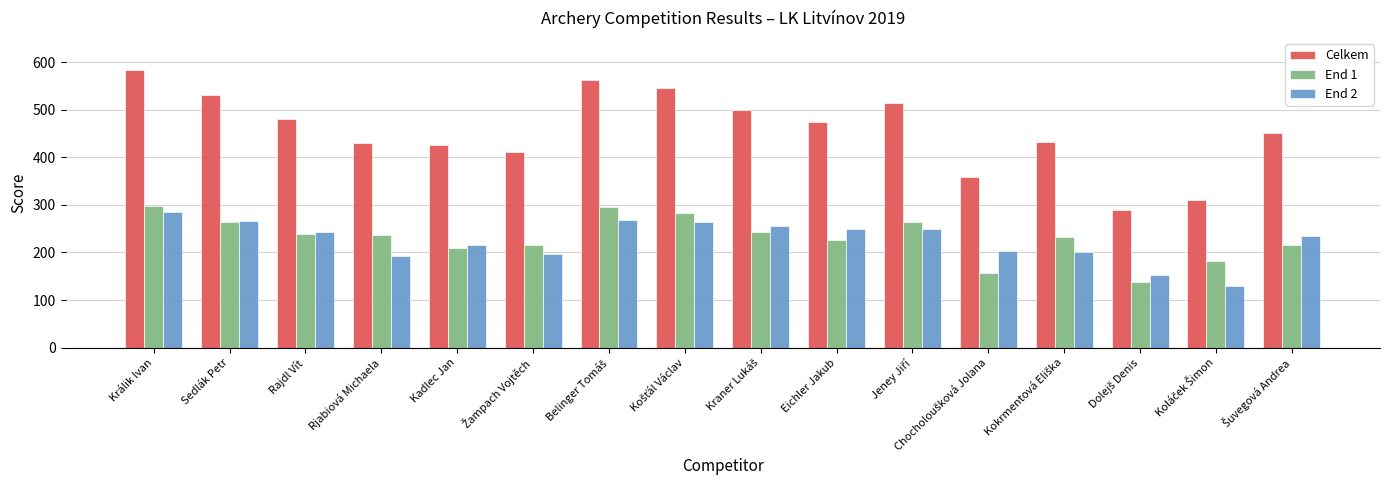

How many bars are there in total?

48